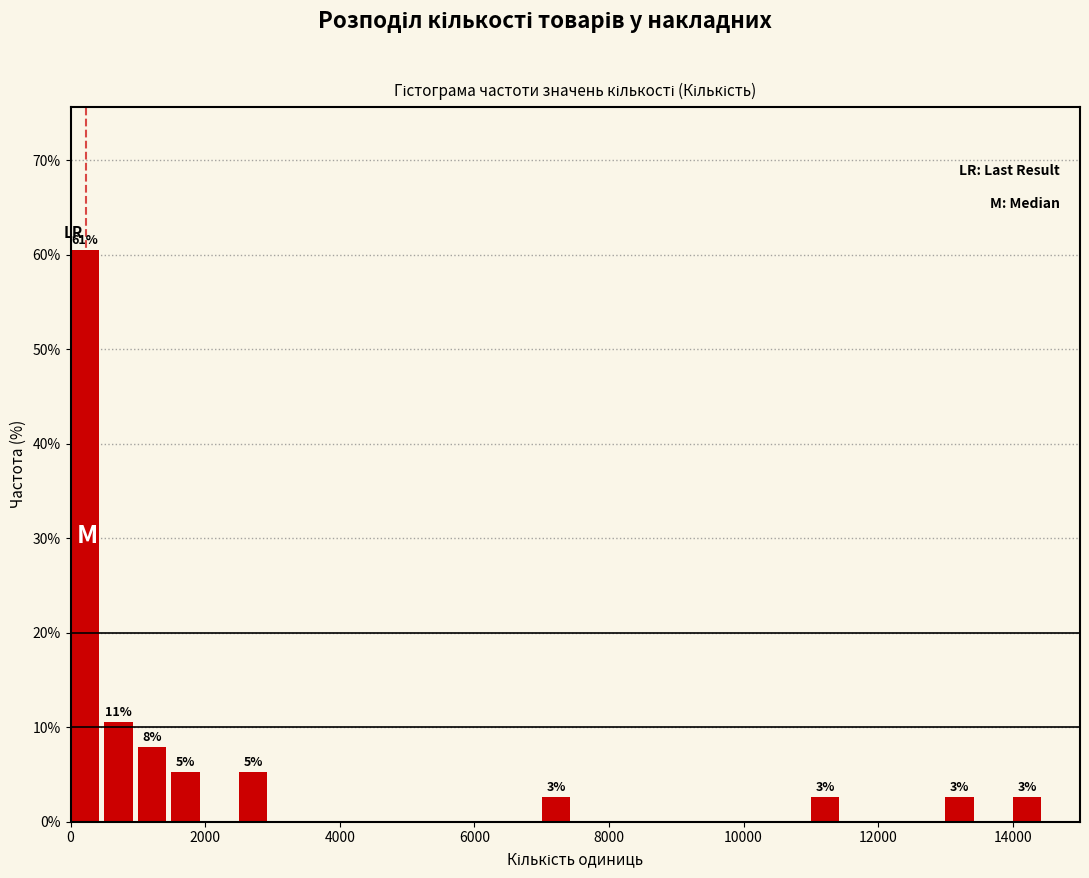

Read against the x-axis, roughly where is the centre of the tallest bar?

200